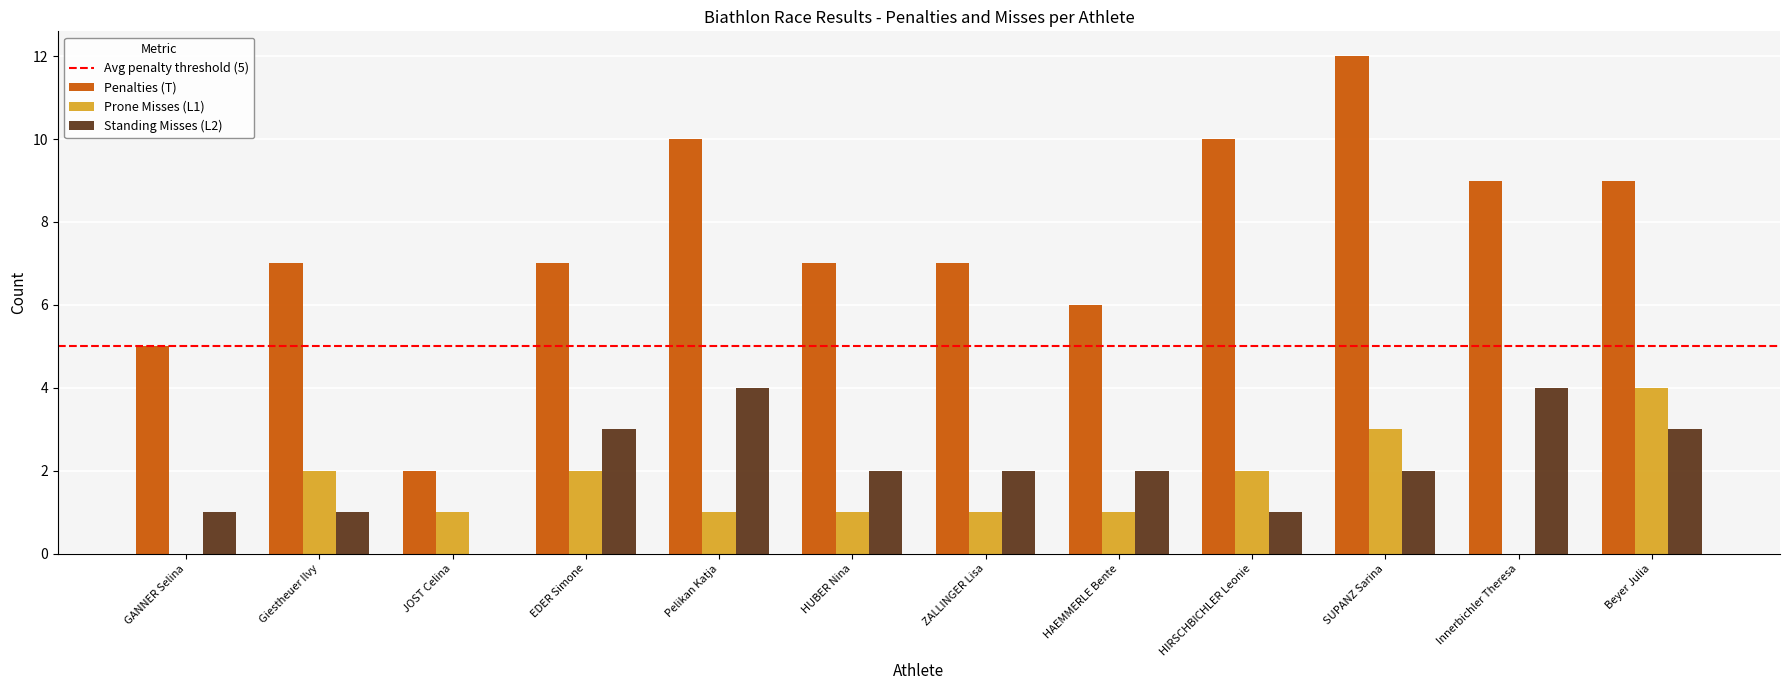

What is the sum of all Standing Misses (L2) values?

25